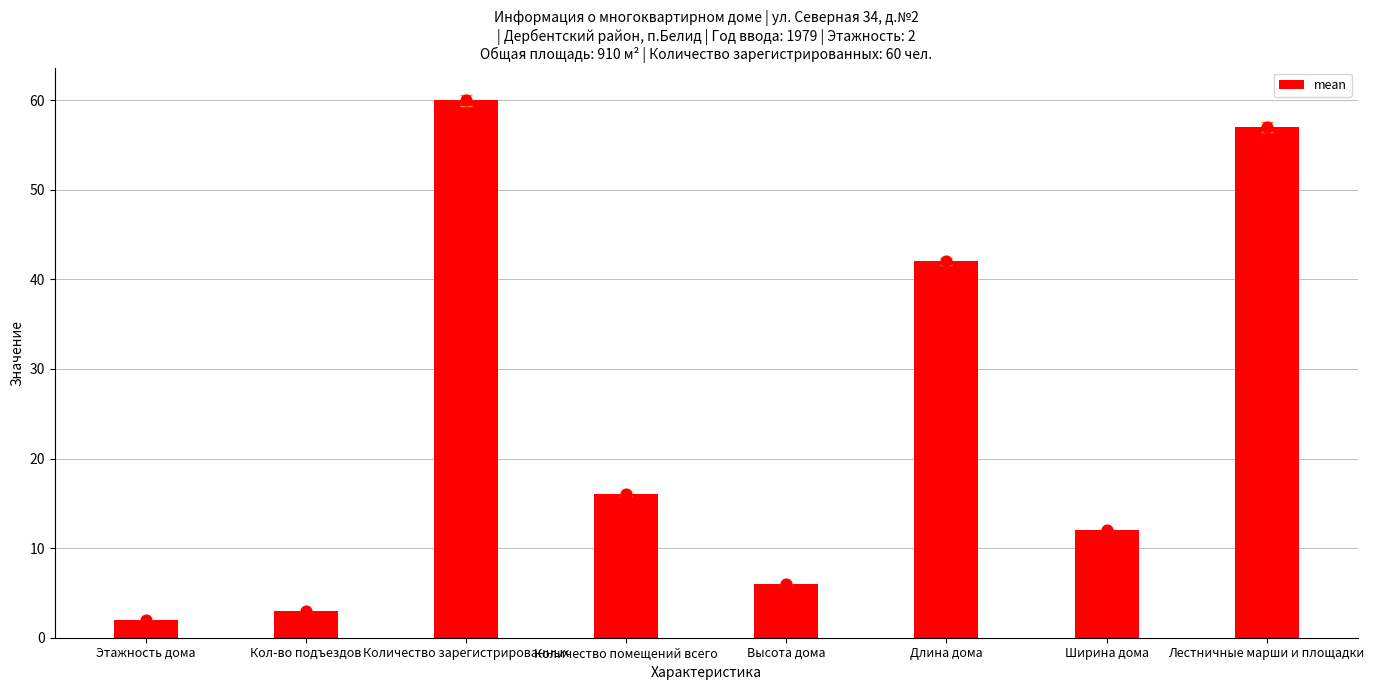

What is the change in value from Количество зарегистрированных to Количество помещений всего?

-44